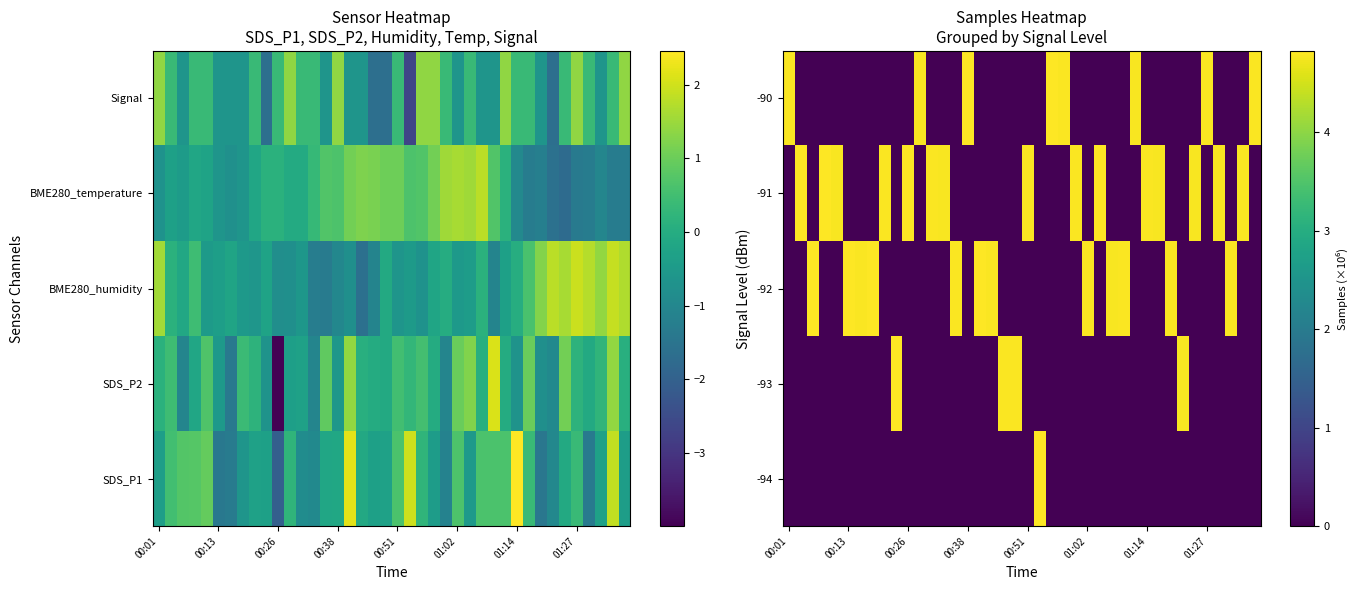

Reading left to right, transcribe all the data shown in this chart.

-94: 0.0	0.0	0.0	0.0	0.0	0.0	0.0	0.0	0.0	0.0	0.0	0.0	0.0	0.0	0.0	0.0	0.0	0.0	0.0	0.0	0.0	4.8	0.0	0.0	0.0	0.0	0.0	0.0	0.0	0.0	0.0	0.0	0.0	0.0	0.0	0.0	0.0	0.0	0.0	0.0
-93: 0.0	0.0	0.0	0.0	0.0	0.0	0.0	0.0	0.0	4.8	0.0	0.0	0.0	0.0	0.0	0.0	0.0	0.0	4.8	4.8	0.0	0.0	0.0	0.0	0.0	0.0	0.0	0.0	0.0	0.0	0.0	0.0	0.0	4.8	0.0	0.0	0.0	0.0	0.0	0.0
-92: 0.0	0.0	4.8	0.0	0.0	4.8	4.8	4.8	0.0	0.0	0.0	0.0	0.0	0.0	4.8	0.0	4.8	4.8	0.0	0.0	0.0	0.0	0.0	0.0	0.0	4.8	0.0	4.8	4.8	0.0	0.0	0.0	4.8	0.0	0.0	0.0	0.0	4.8	0.0	0.0
-91: 0.0	4.8	0.0	4.8	4.8	0.0	0.0	0.0	4.8	0.0	4.8	0.0	4.8	4.8	0.0	0.0	0.0	0.0	0.0	0.0	4.8	0.0	0.0	0.0	4.8	0.0	4.8	0.0	0.0	0.0	4.8	4.8	0.0	0.0	4.8	0.0	4.8	0.0	4.8	0.0
-90: 4.8	0.0	0.0	0.0	0.0	0.0	0.0	0.0	0.0	0.0	0.0	4.8	0.0	0.0	0.0	4.8	0.0	0.0	0.0	0.0	0.0	0.0	4.8	4.8	0.0	0.0	0.0	0.0	0.0	4.8	0.0	0.0	0.0	0.0	0.0	4.8	0.0	0.0	0.0	4.8